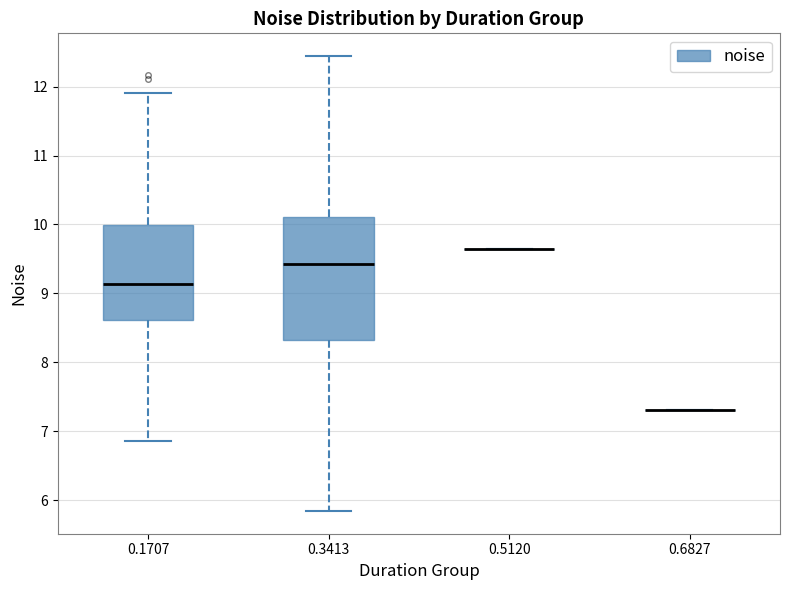

Reading left to right, read every box against the y-axis: the position of its median line, the range the box covers, and the ends of its whiskers. The values are not printed on the chart, so give them approximately, as read against the axis.

0.1707: median 9.1, box 8.6 to 10.0, whiskers 6.9 to 11.9
0.3413: median 9.4, box 8.3 to 10.1, whiskers 5.8 to 12.4
0.5120: box collapsed to a line at 9.6, whiskers 9.6 to 9.6
0.6827: box collapsed to a line at 7.3, whiskers 7.3 to 7.3